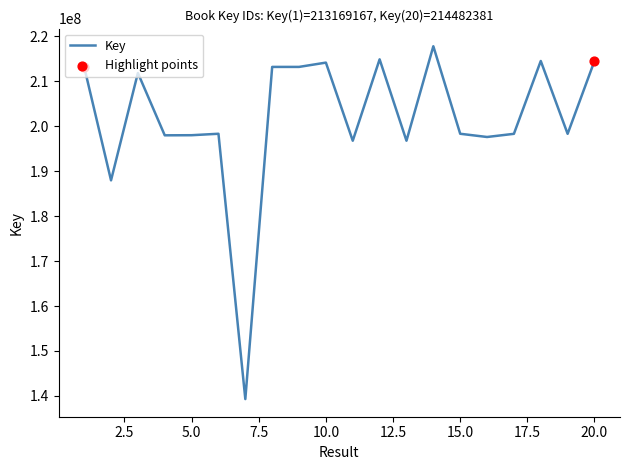

What is the smallest value displayed?

139303887